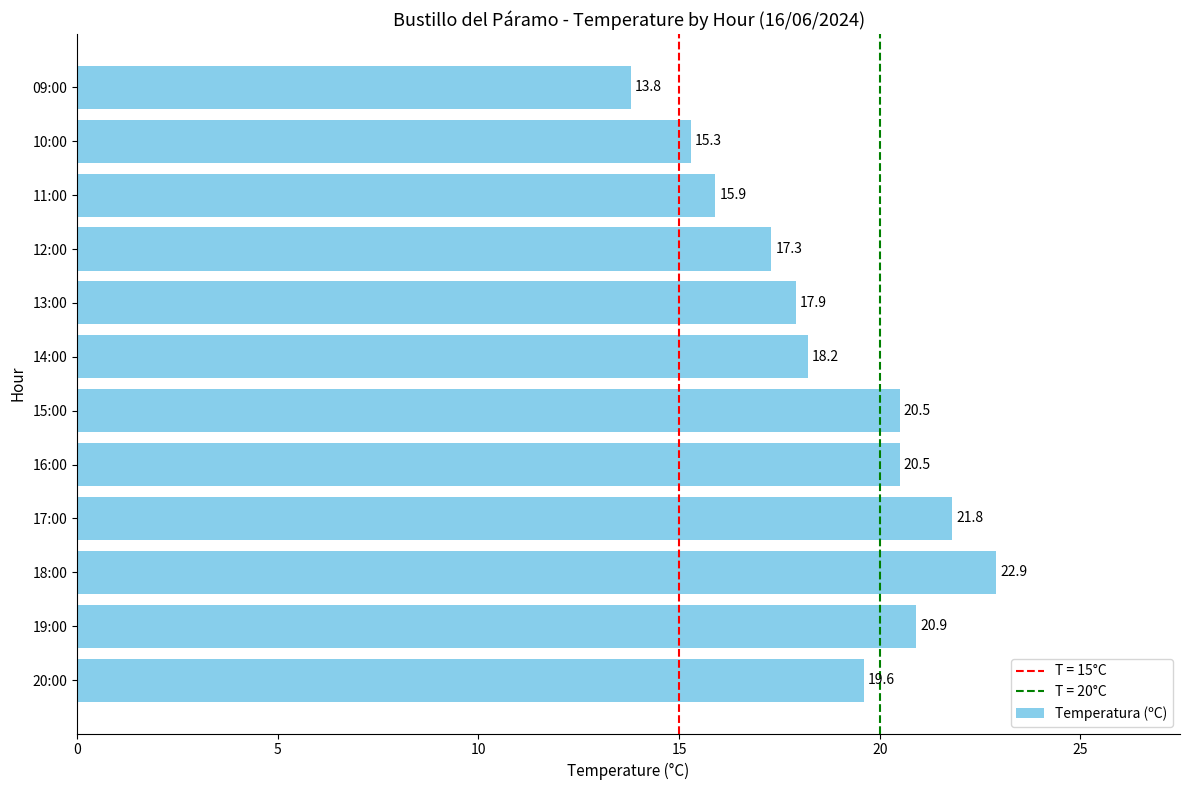

Approximately how many times larger is the value at 18:00 compared to 17:00?

1.1